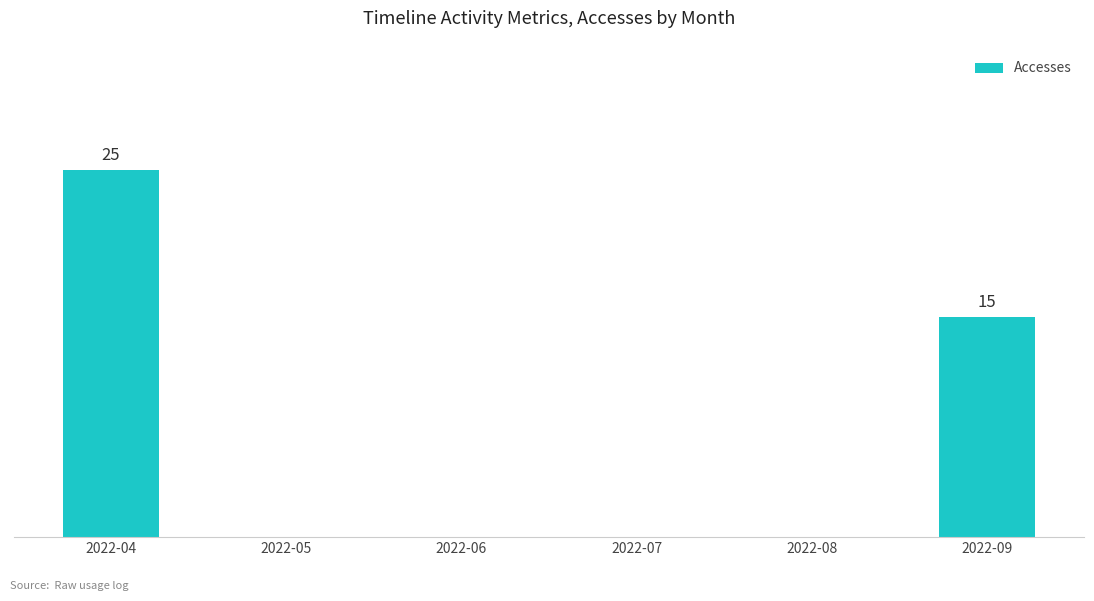

What is the difference between the values at 2022-09 and 2022-08?

15